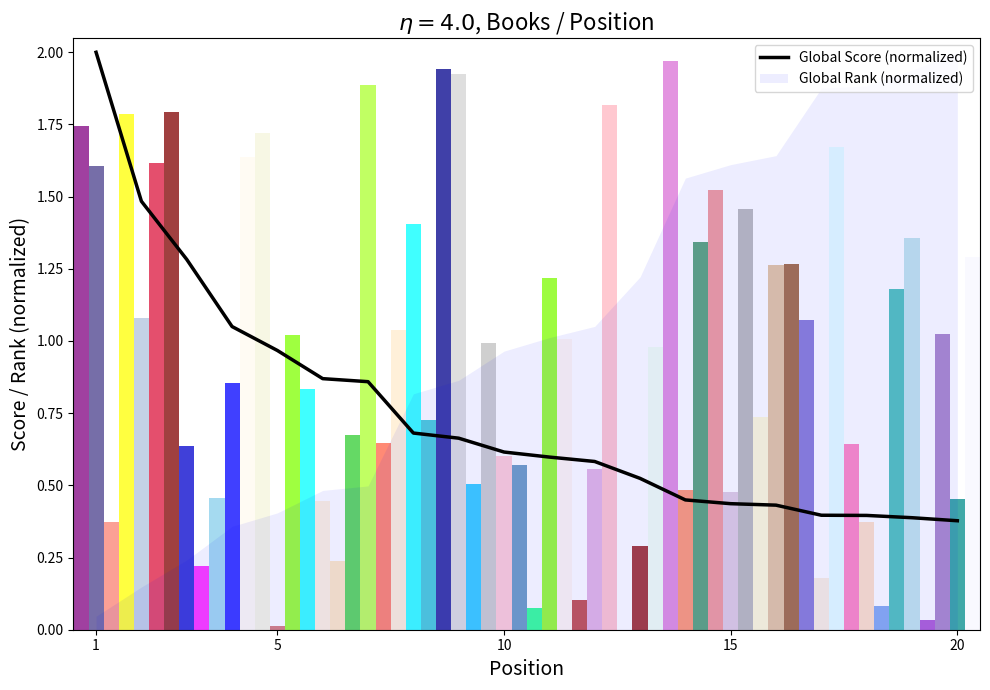

What is the maximum value for Global Score (normalized)?

2.0